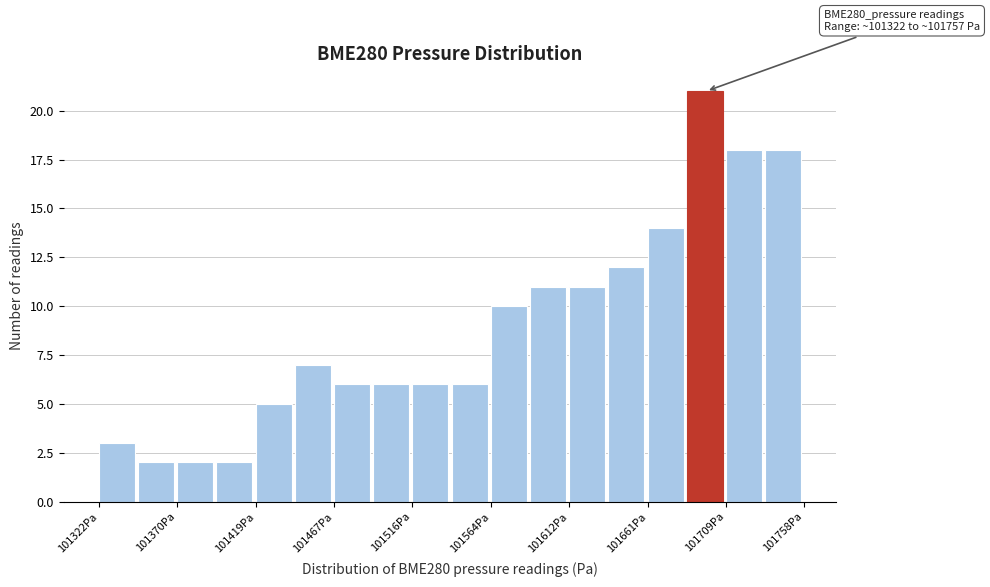

Which range on the x-axis has the tallest bar?

101685 to 101710